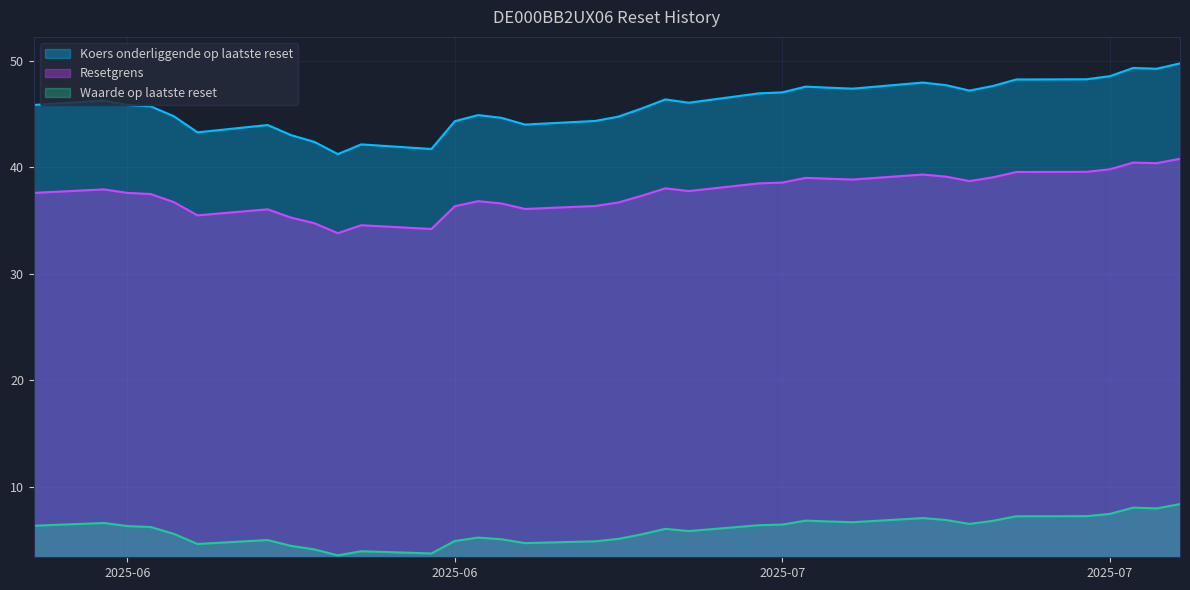

What is the difference between the second highest and minimum values in the Resetgrens series?

6.6